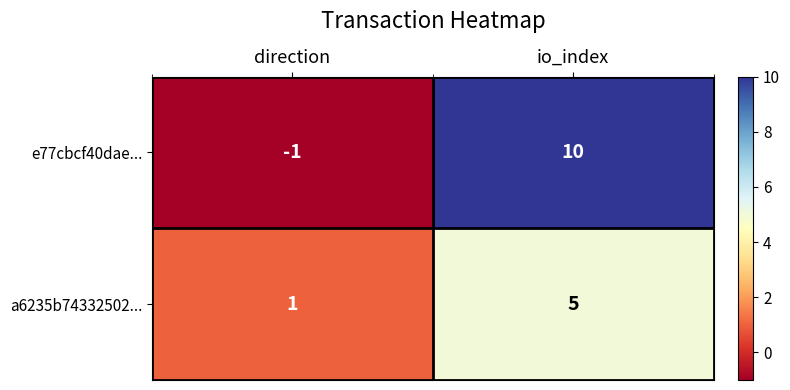

Which label corresponds to the largest value in the chart?

io_index